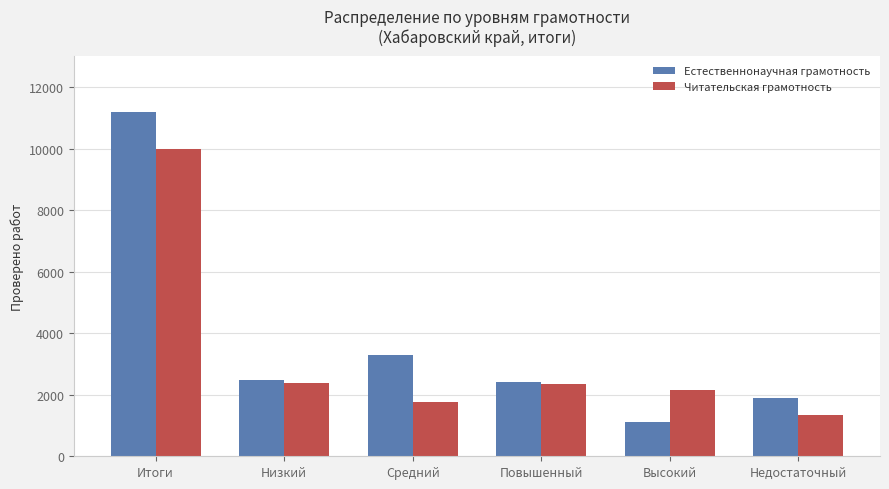

What is the spread (max minus min) of values at Низкий?

101